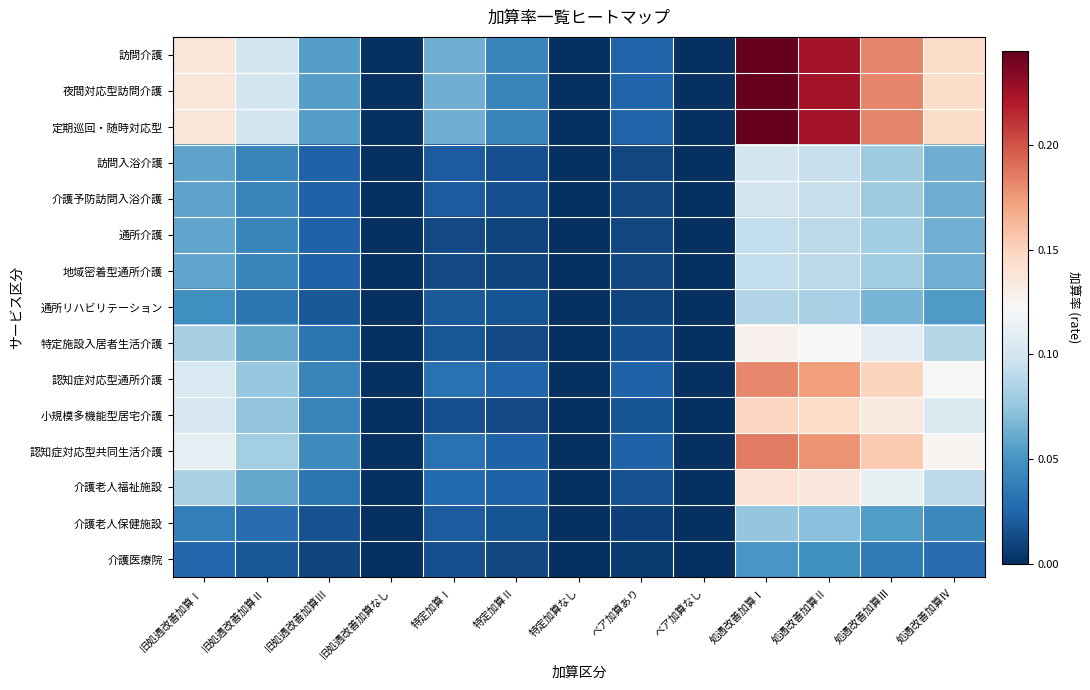

What is the total value across all series at 処遇改善加算Ⅳ?

1.3